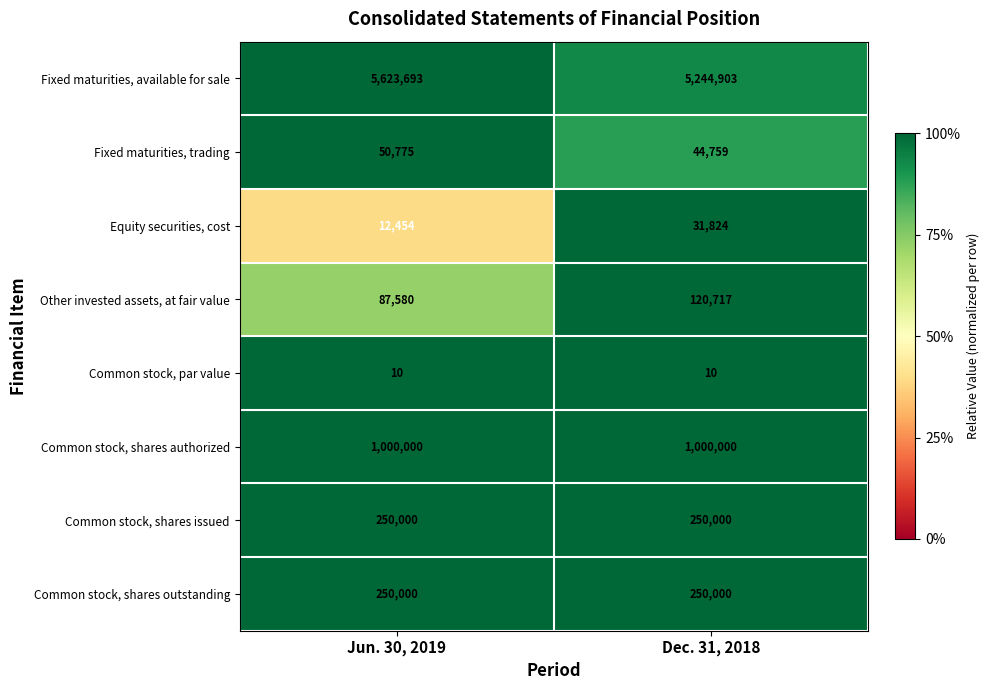

True or false: Common stock, shares outstanding has a value of 250000 at Dec. 31, 2018.

True